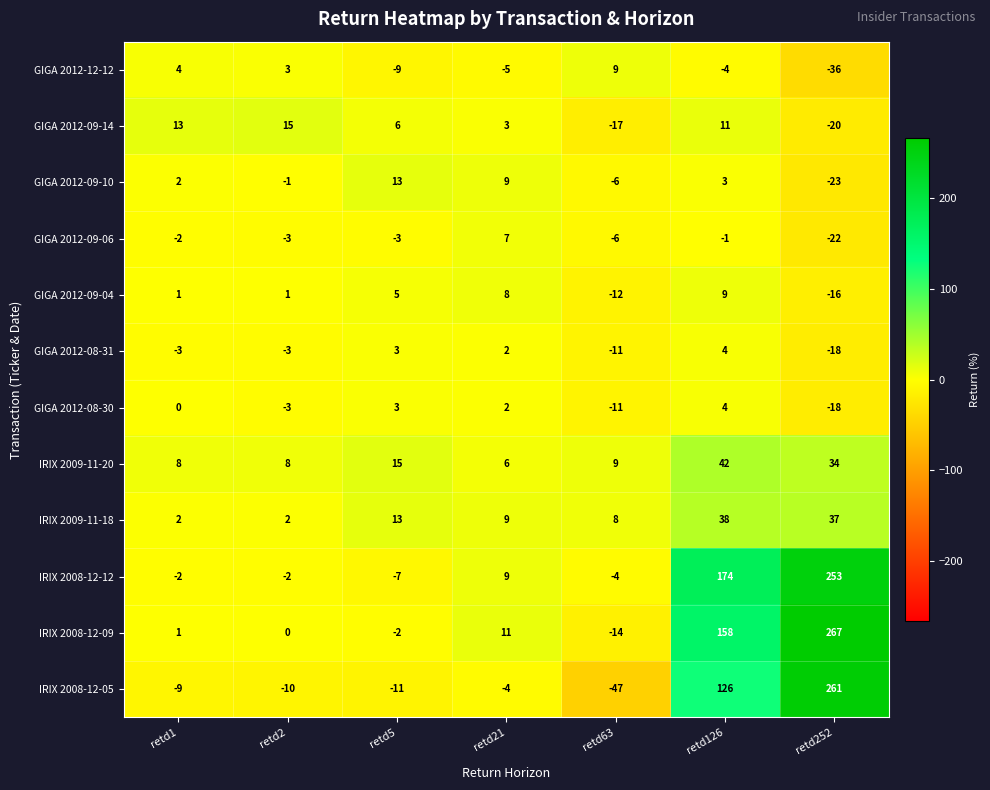

The value of GIGA 2012-08-31 at retd252 is -18. True or false?

True